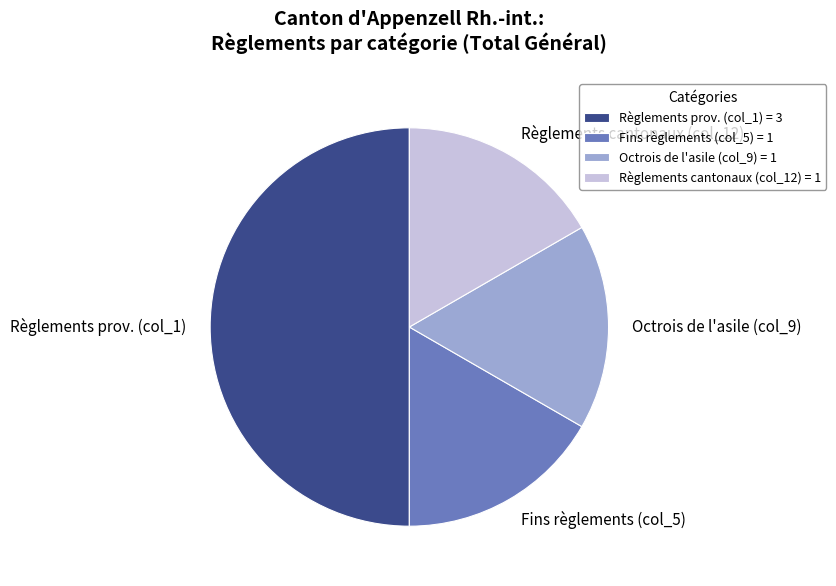

The Règlements prov. (col_1) slice represents 39% of the pie. True or false?

False